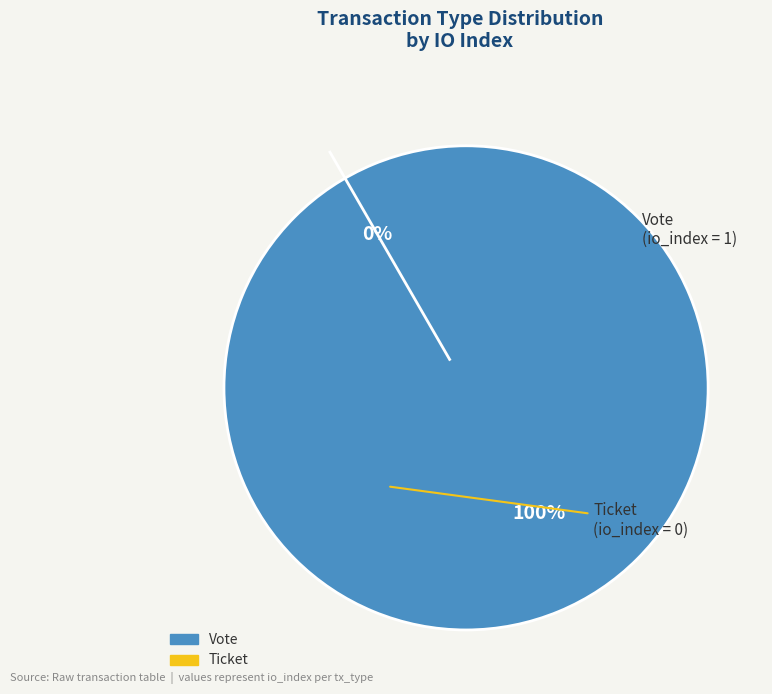

The Ticket slice represents 0% of the pie. True or false?

True